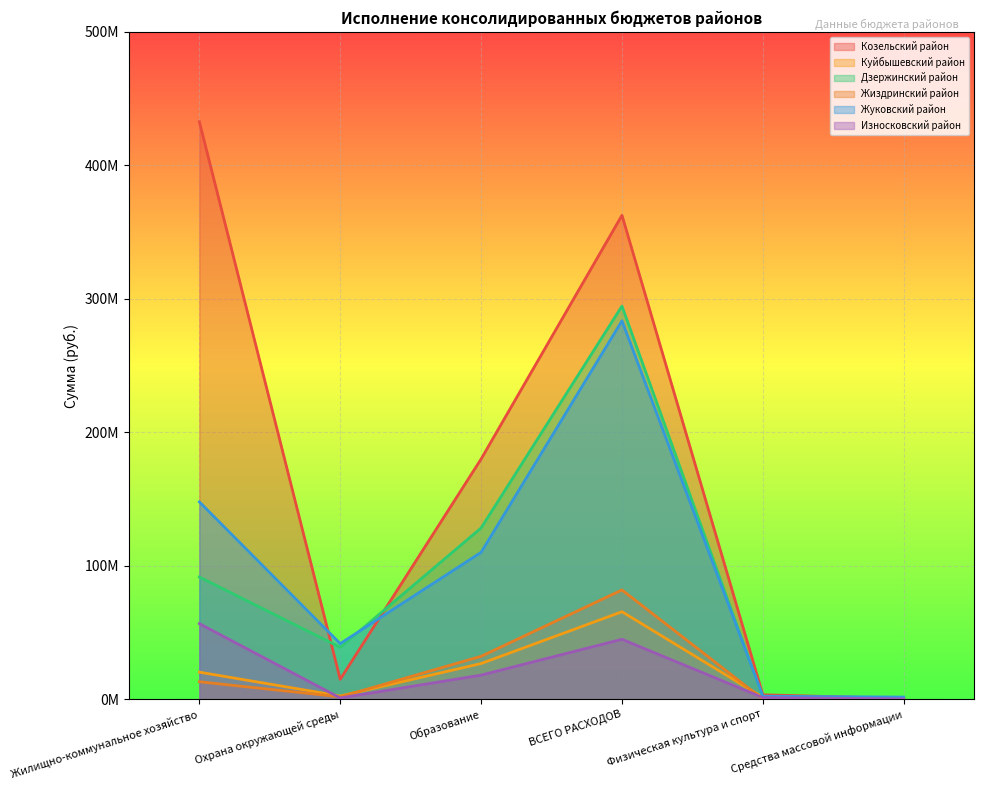

Reading right to left, list all the values displayed in this chart.

Козельский район: 570000.0	3426587.2	362580155.8	180023000.8	15000095.9	432666457.0
Куйбышевский район: 335000.0	1490938.0	65635887.7	26815248.6	2511460.0	20355976.4
Дзержинский район: 99996.0	1606374.2	294587880.4	128372868.9	38962303.4	91653859.5
Жиздринский район: 50000.0	142384.2	81947731.0	32226429.1	1886430.0	13181842.8
Жуковский район: 1702261.6	2345109.1	283539949.4	110121594.6	41749549.0	147906560.0
Износковский район: 350000.0	1332817.2	44986784.0	18143987.3	1037124.0	56692872.7